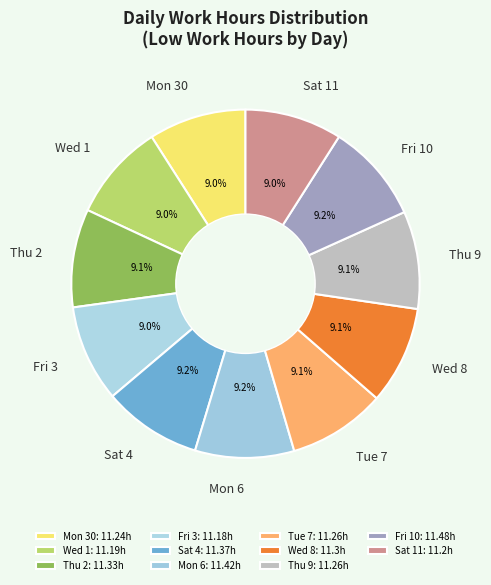

Does Wed 1 represent more than half of the total?

No